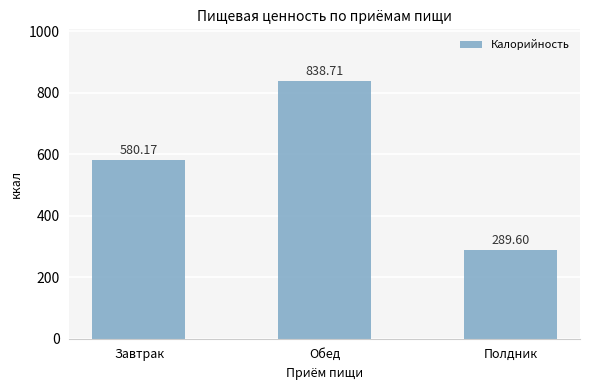

Where is the data nearest to the value 564?

Завтрак